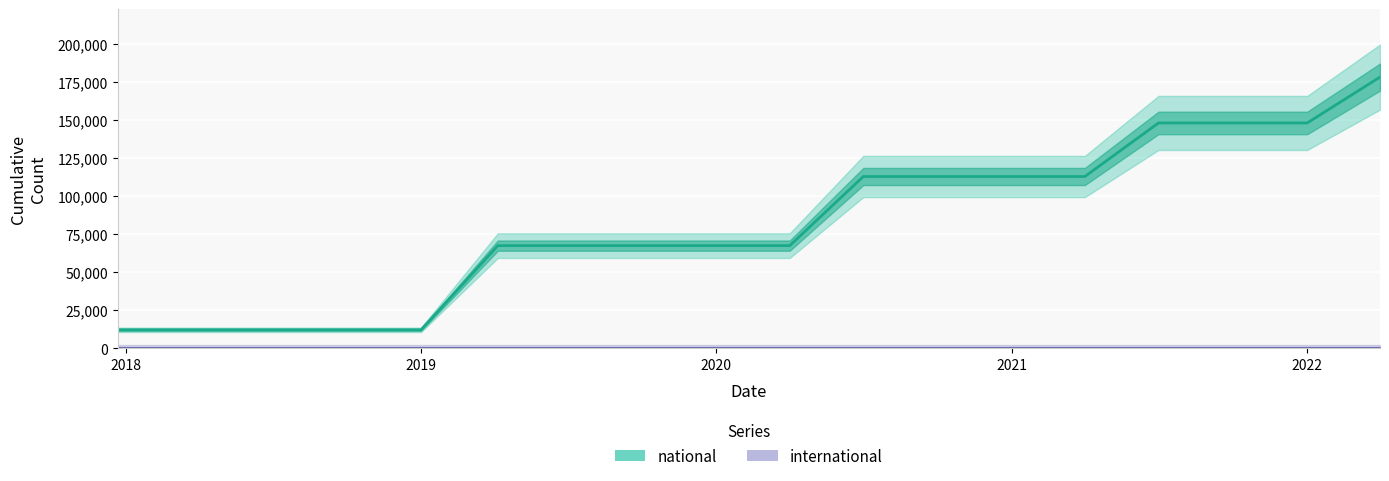

Which label corresponds to the largest value in the chart?

2022-04-01